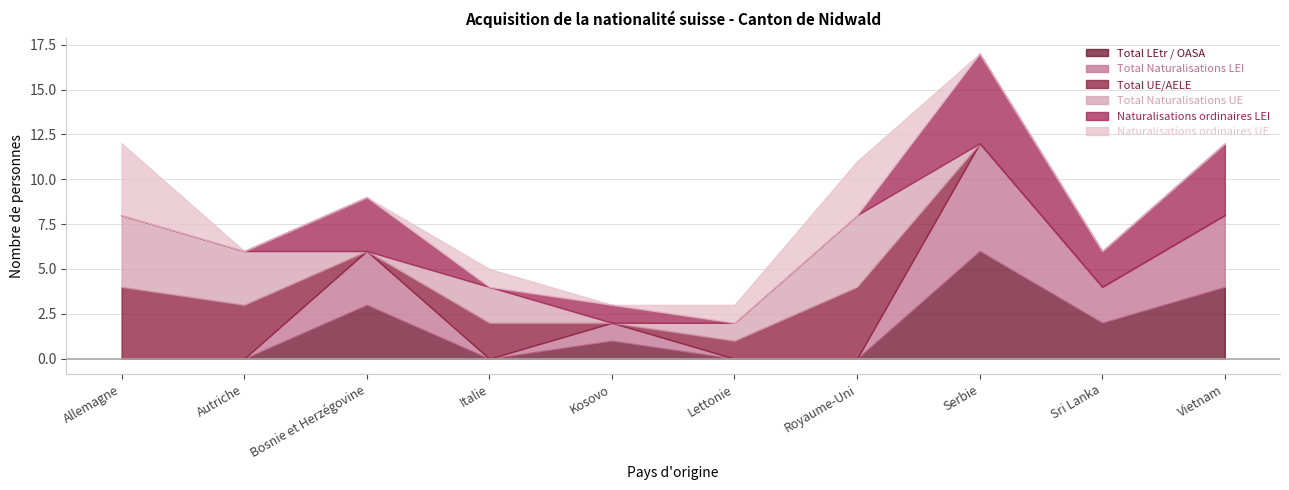

True or false: Total Naturalisations UE has more than 1 interior local peaks.

True